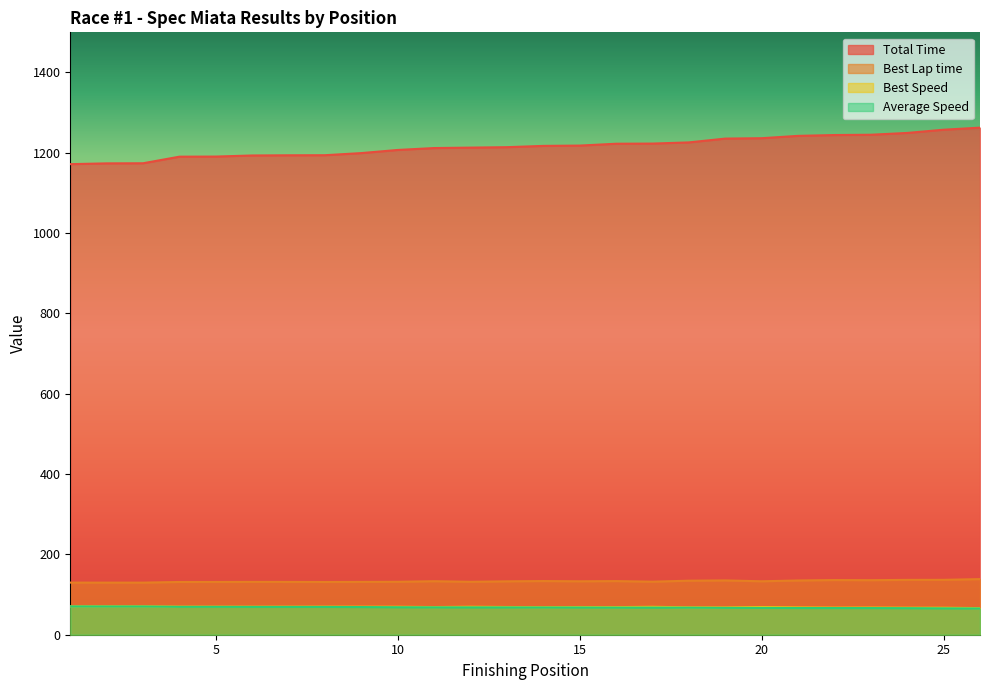

What are all the series names shown in the legend?

Total Time, Best Lap time, Best Speed, Average Speed